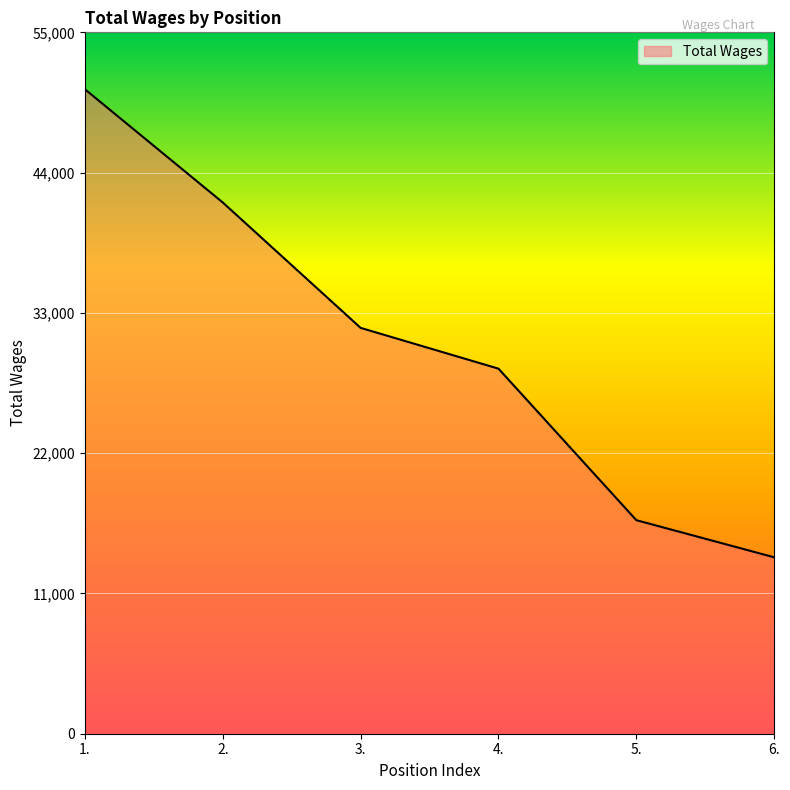

True or false: there are more than 2 points higher than both neighbors.

False